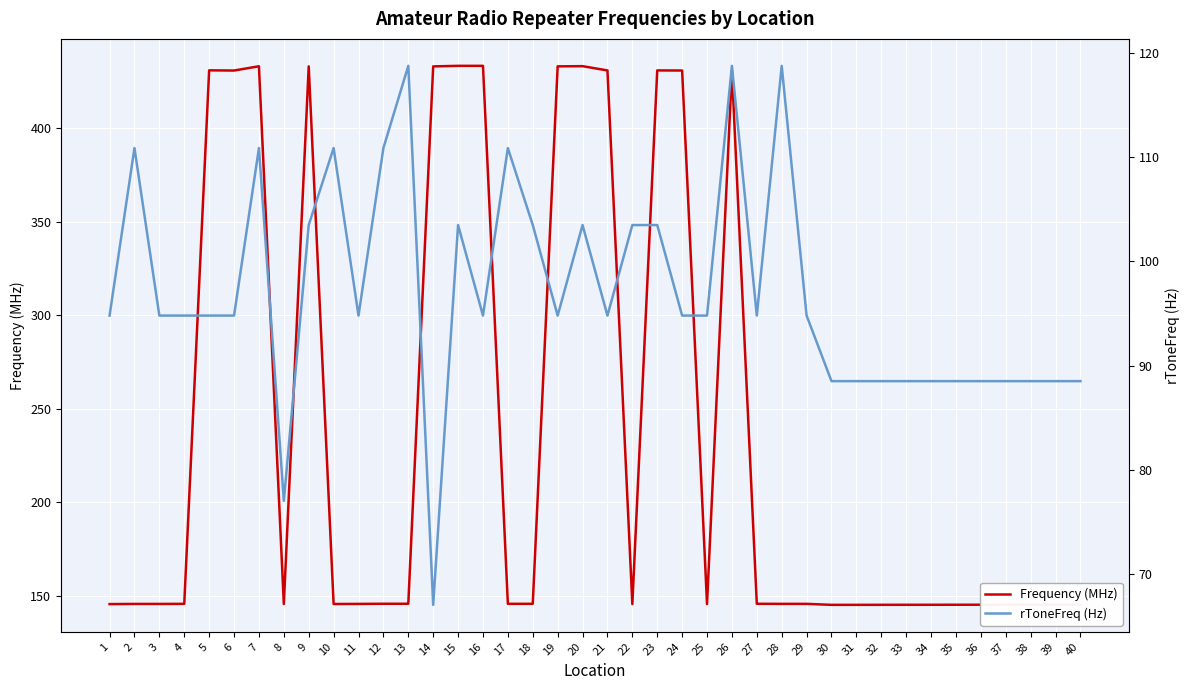

What is the difference between the second highest and second lowest values in the rToneFreq (Hz) series?

41.8